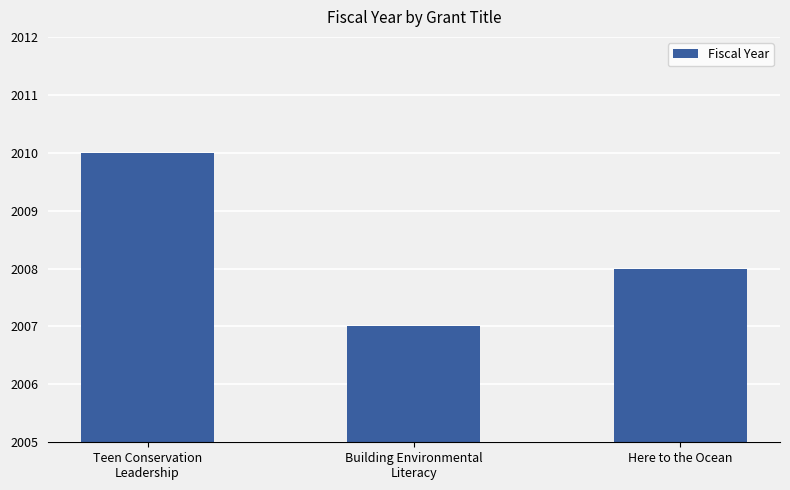

How many values are below 2008?

1